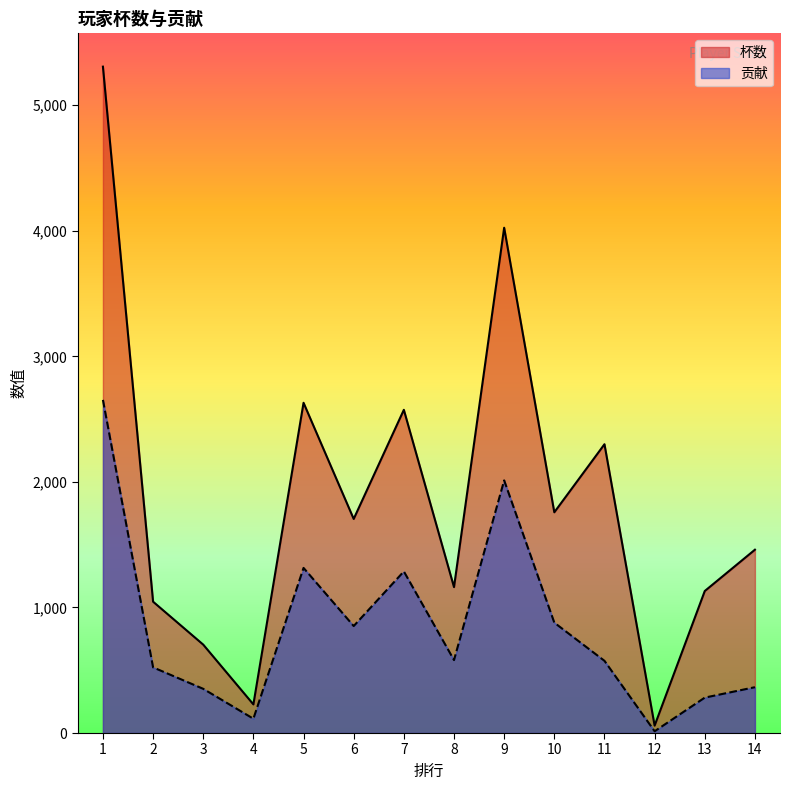

At 11, list the series in order from smallest to largest.

贡献, 杯数